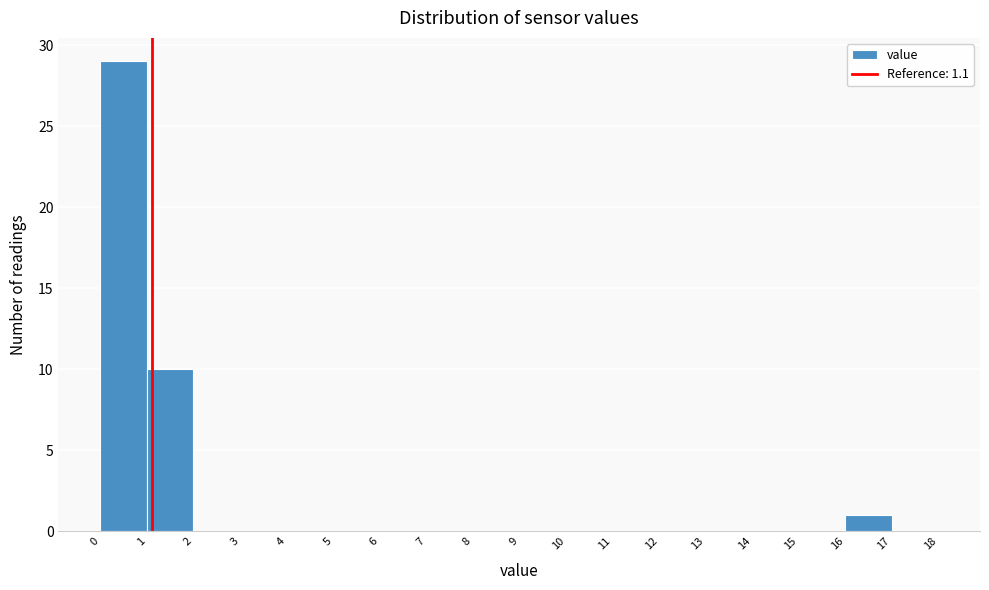

What is the height of the bar covering 1 to 2 on the x-axis? The values are not printed on the chart, so give them approximately, as read against the axis.

10